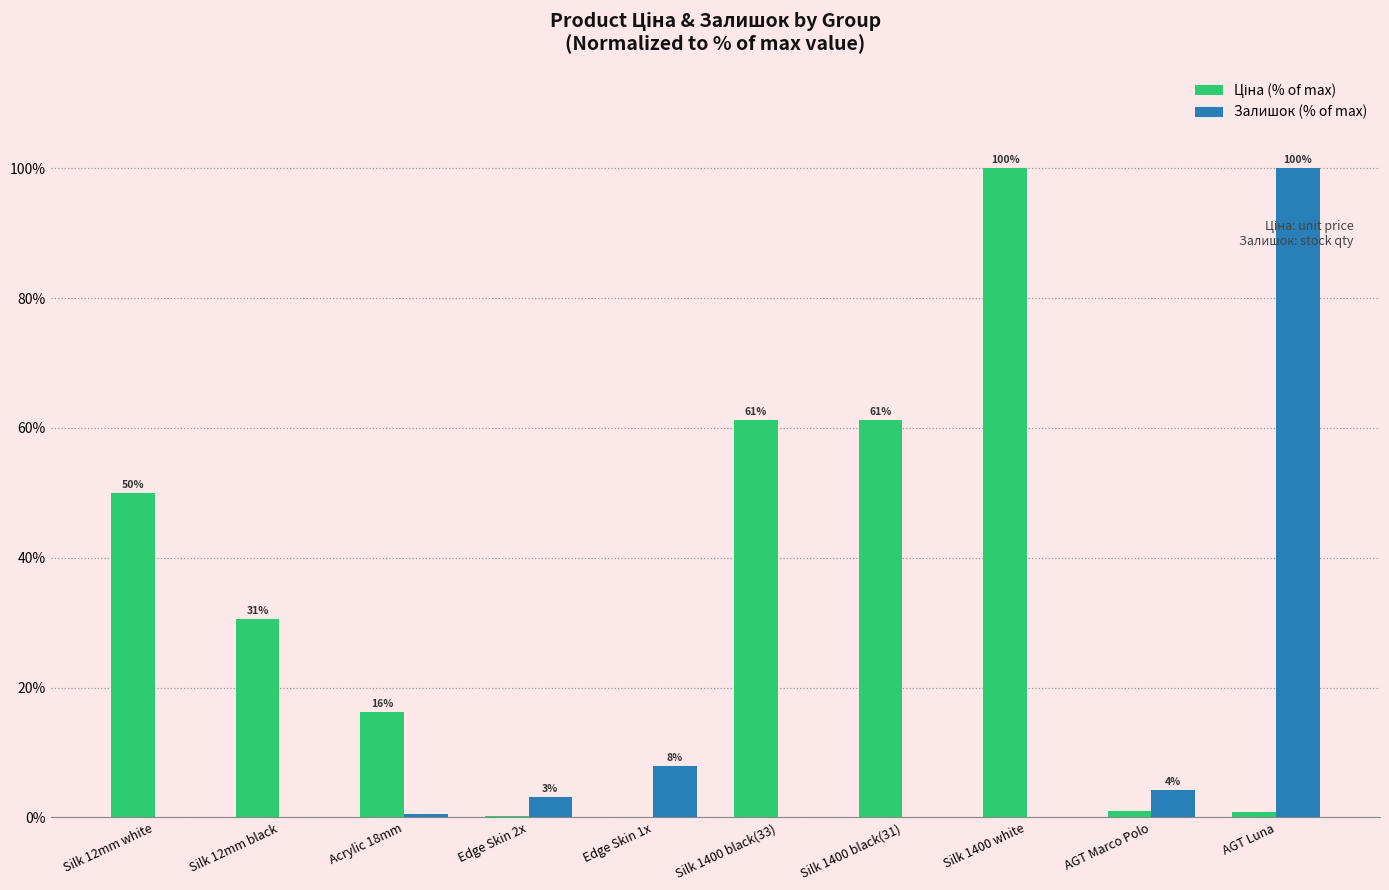

What is the total value across all series at Silk 12mm white?

50.0